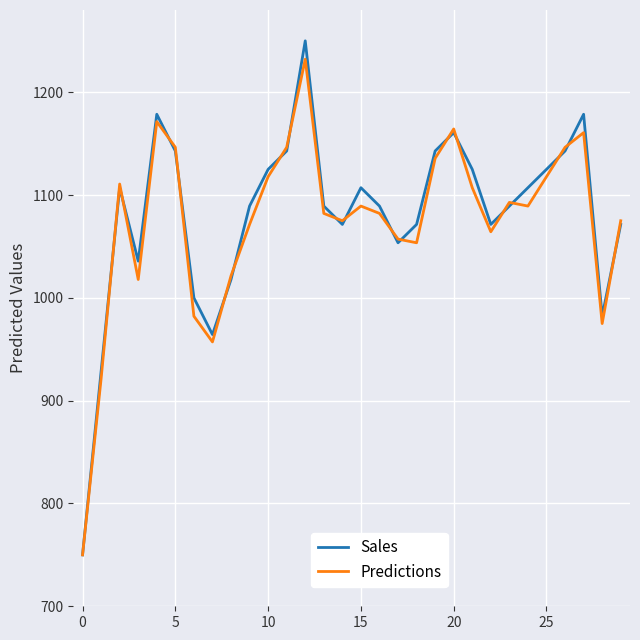

Which series has the widest spread of values?

Sales